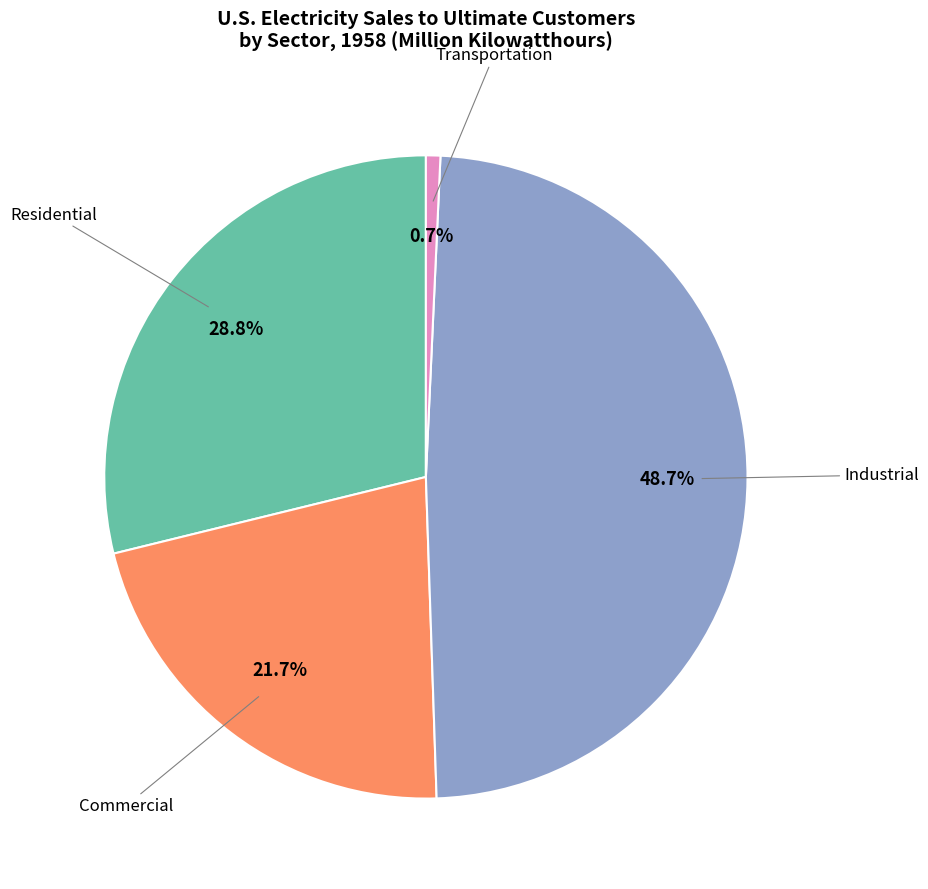

Count the number of slices in the pie.

4